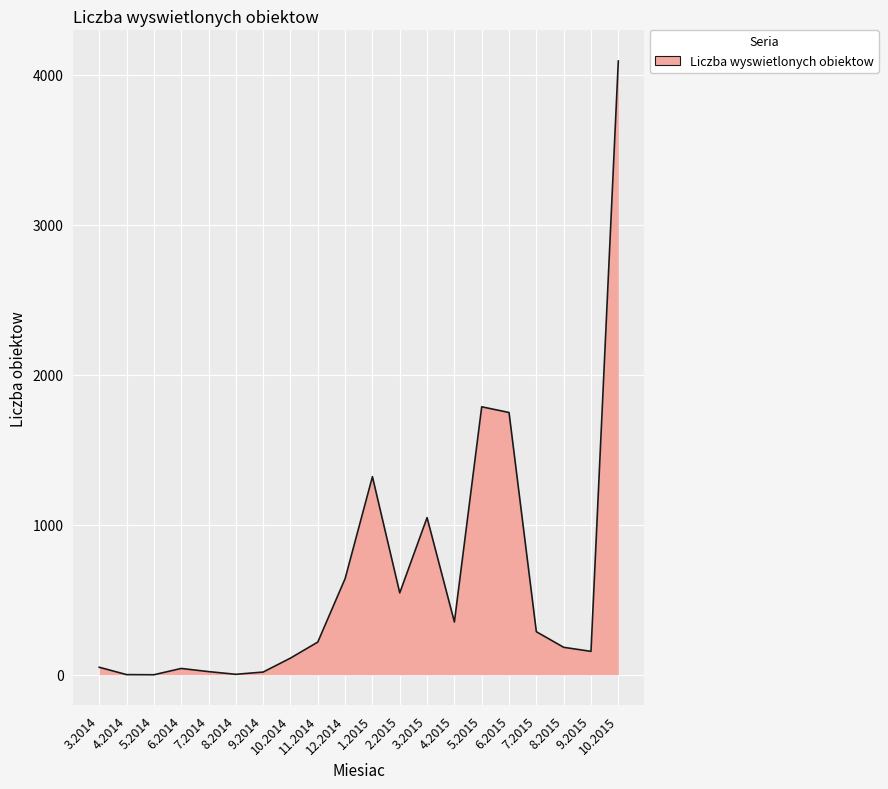

Does the chart have visible grid lines?

Yes